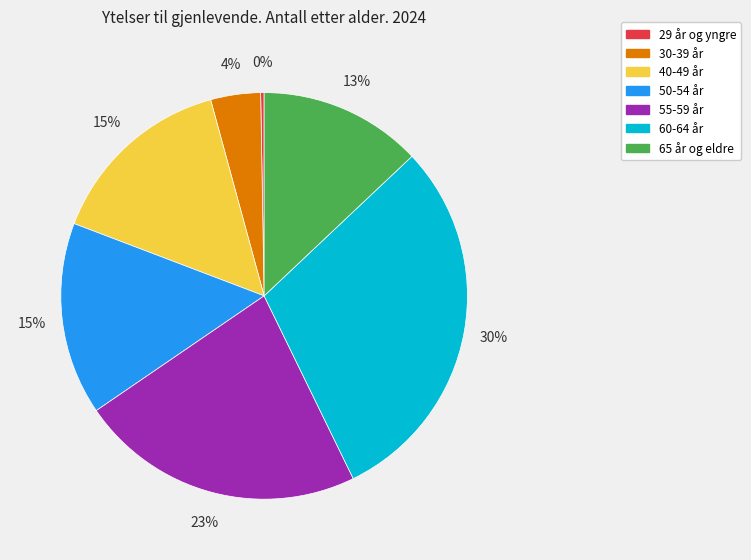

Which has a higher value, 30-39 år or 50-54 år?

50-54 år